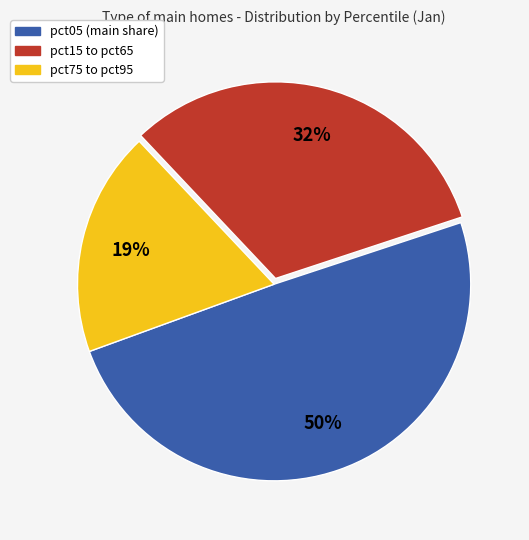

To the nearest percent, what is the difference between the largest and smallest slice percentages?

31%